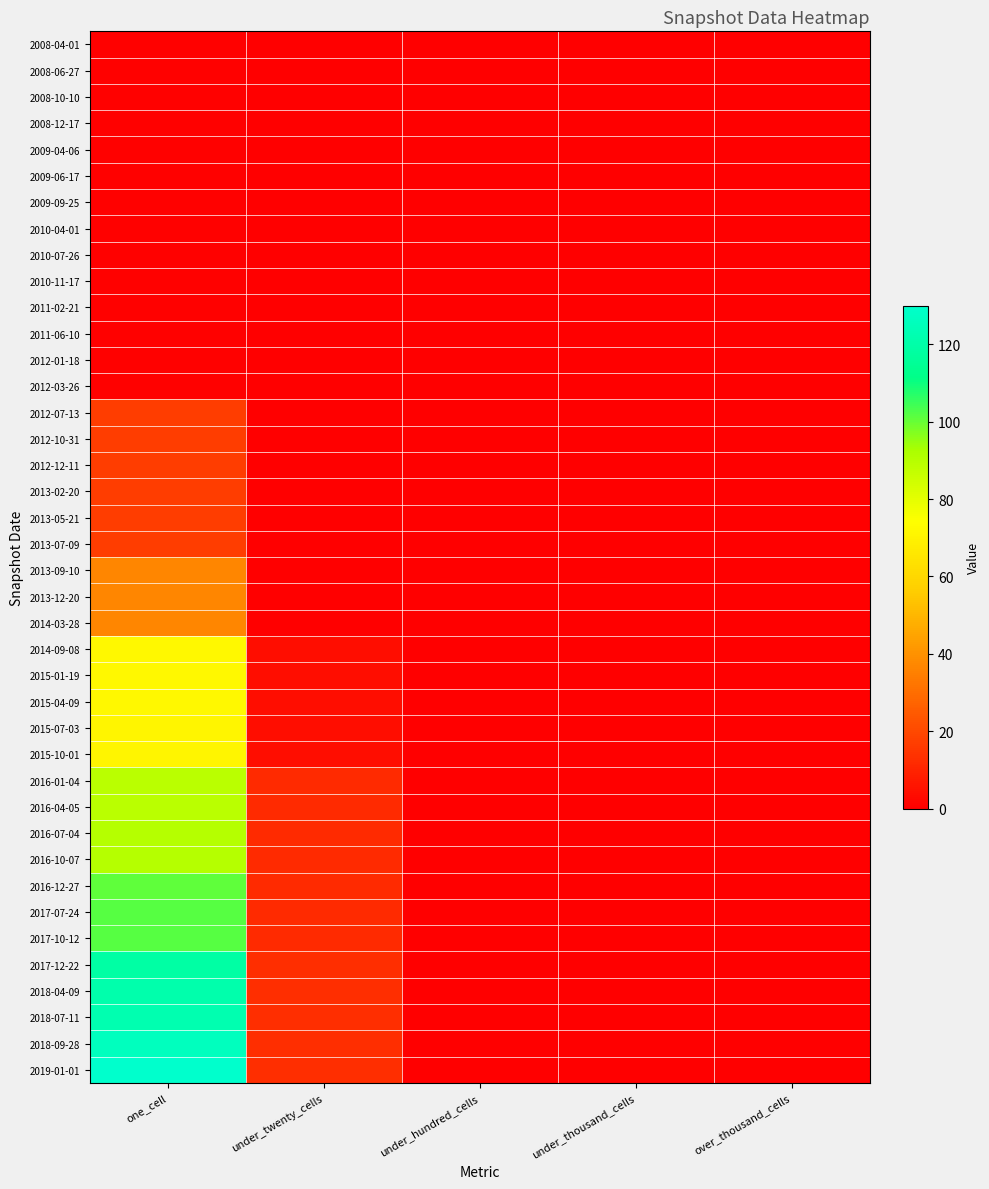

How many series are shown in this chart?

40